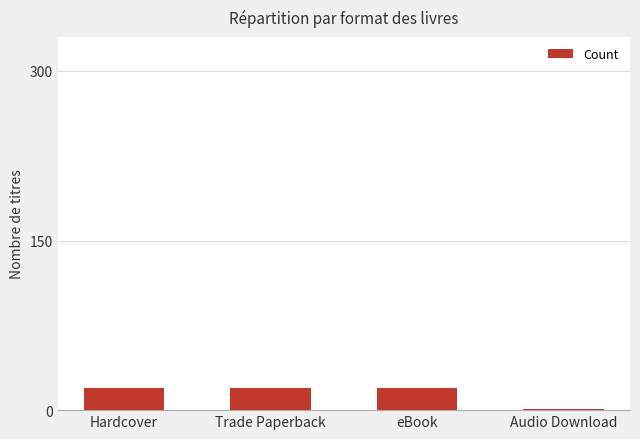

Reading left to right, what are all the values shown in this chart?

20	20	20	1